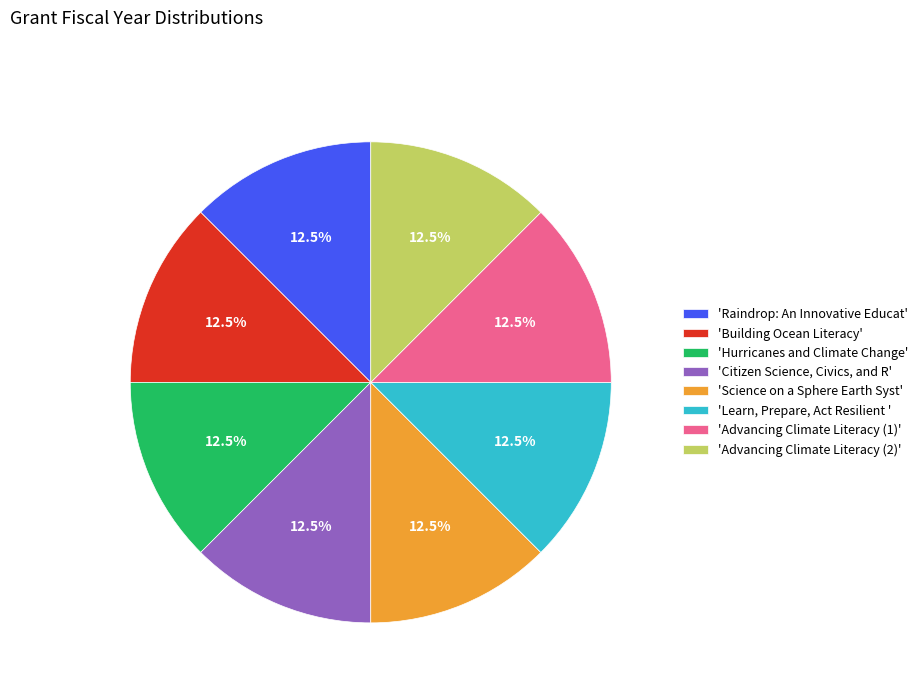

Approximately how many times larger is the value at 'Learn, Prepare, Act Resilient ' compared to 'Hurricanes and Climate Change'?

1.0